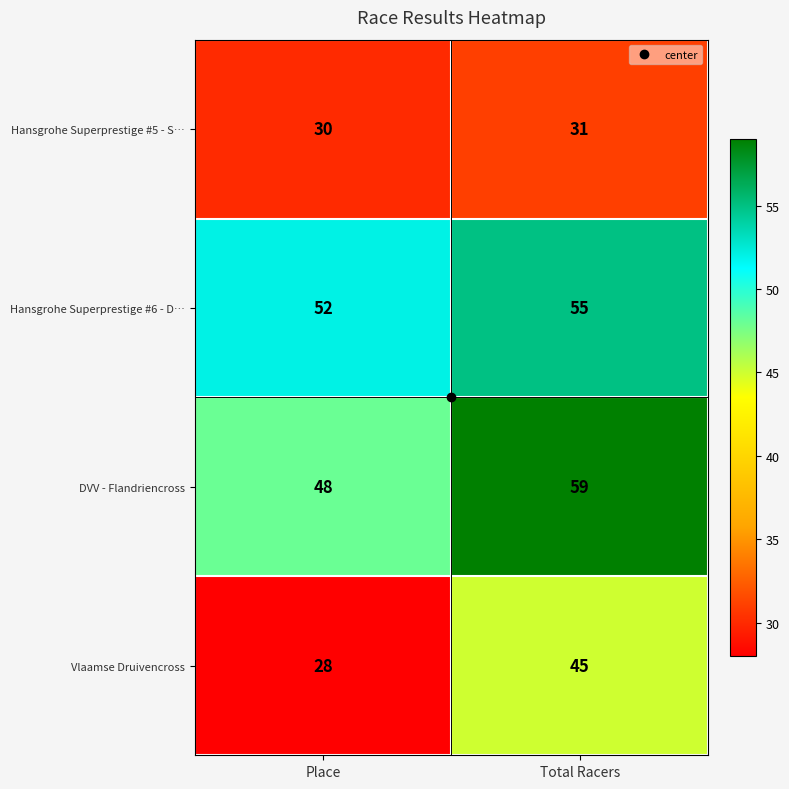

What is the greatest value displayed?

59